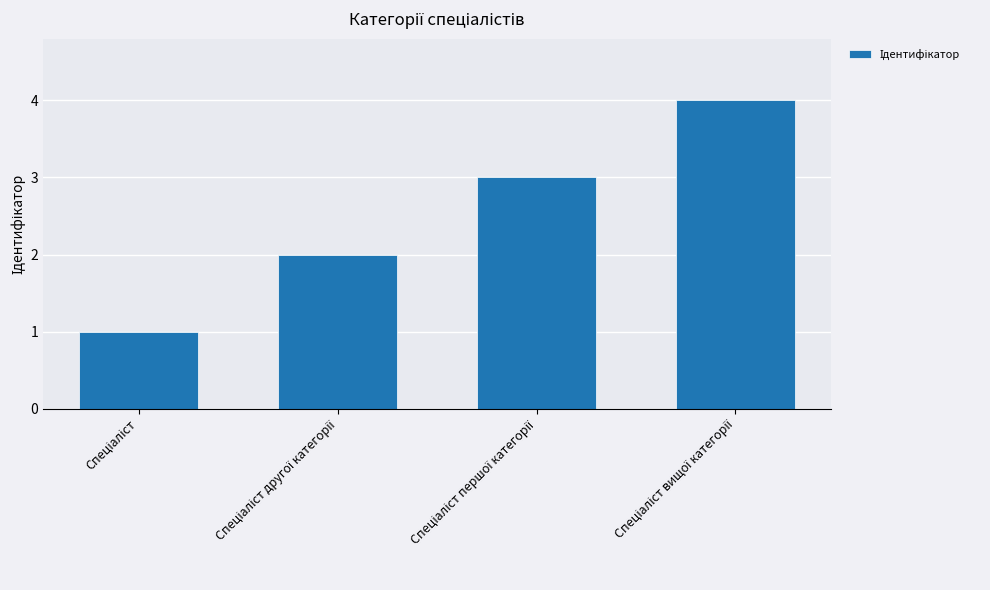

What is the maximum value shown in the chart?

4